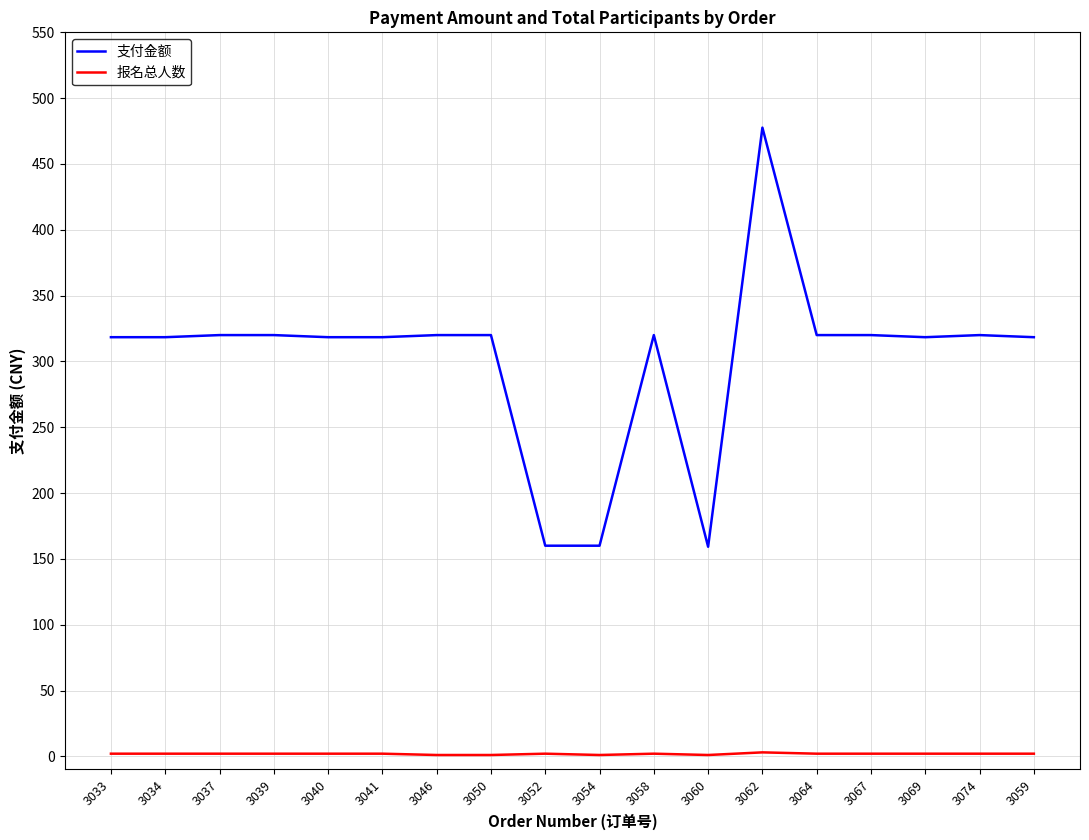

Rank the series by their maximum value, from lowest to highest.

报名总人数, 支付金额